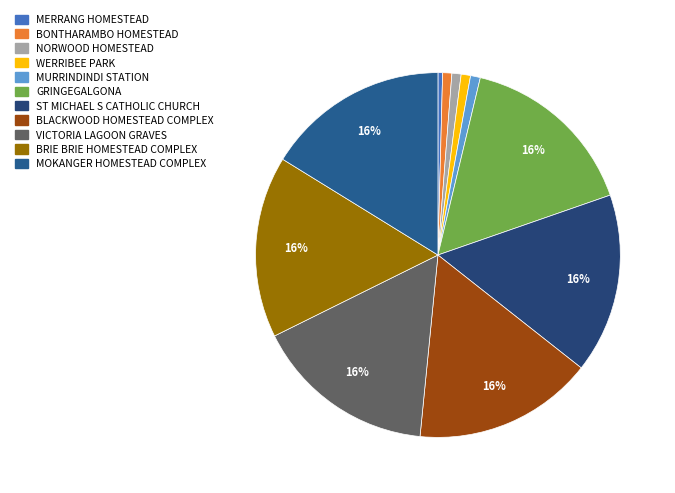

Is there a majority slice in this chart?

No